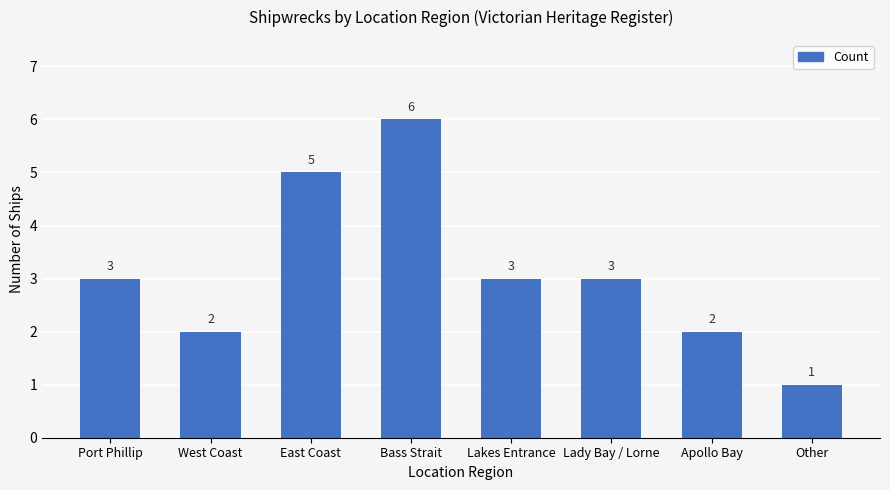

What is the average value?

3